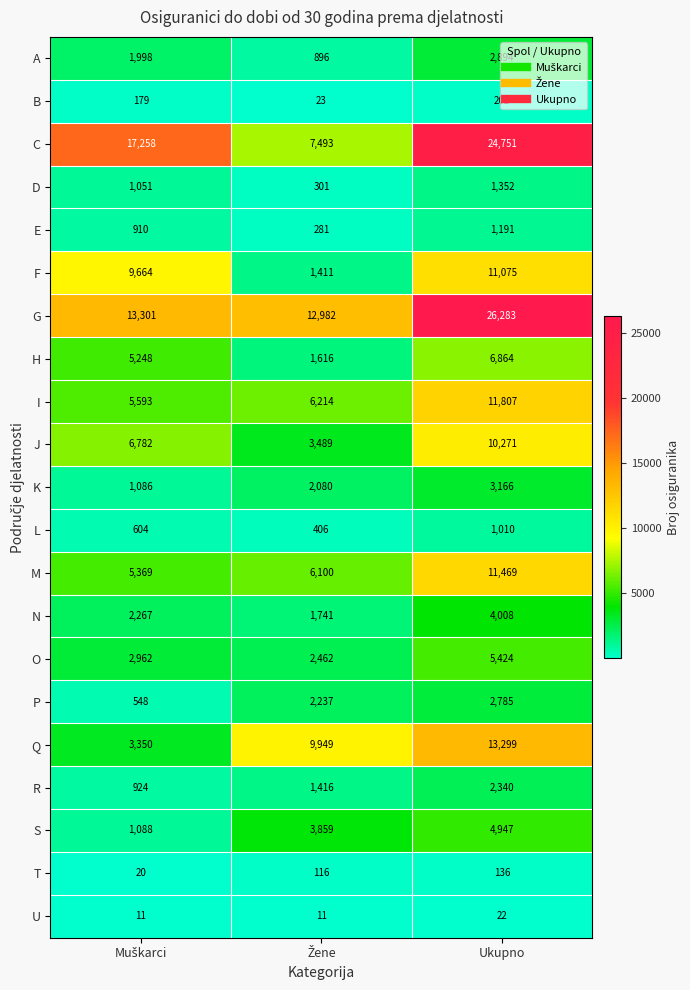

Rank the series by their maximum value, from highest to lowest.

G, C, Q, I, M, F, J, H, O, S, N, K, A, P, R, D, E, L, B, T, U